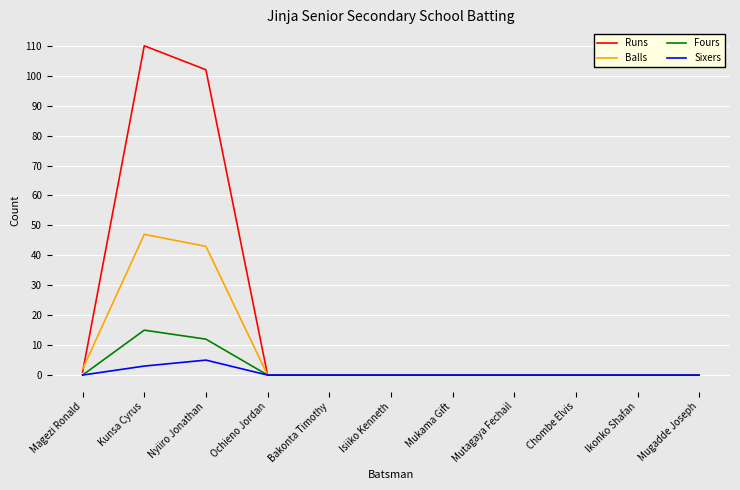

Reading left to right, transcribe all the data shown in this chart.

Runs: 1	110	102	0	0	0	0	0	0	0	0
Balls: 2	47	43	0	0	0	0	0	0	0	0
Fours: 0	15	12	0	0	0	0	0	0	0	0
Sixers: 0	3	5	0	0	0	0	0	0	0	0